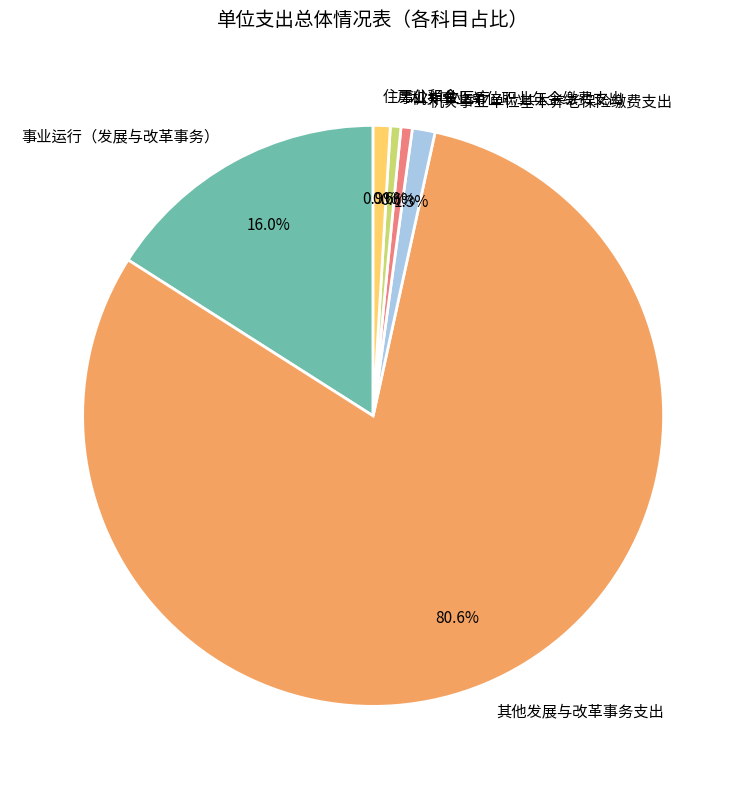

Between 事业运行（发展与改革事务） and 机关事业单位基本养老保险缴费支出, which is larger?

事业运行（发展与改革事务）